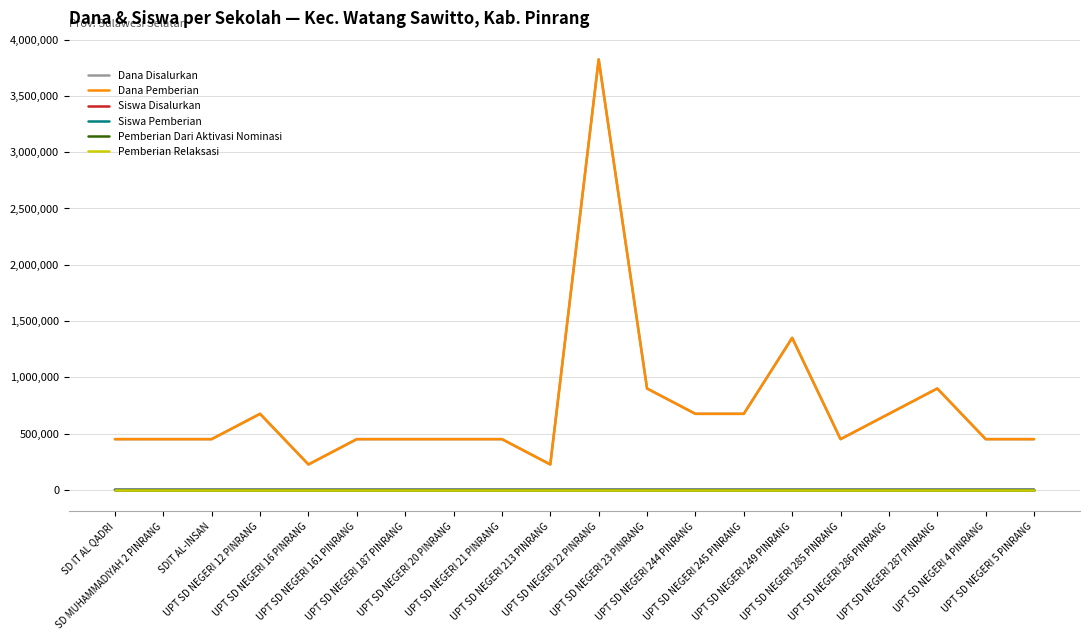

Between UPT SD NEGERI 5 PINRANG and UPT SD NEGERI 20 PINRANG, which is larger?

UPT SD NEGERI 5 PINRANG